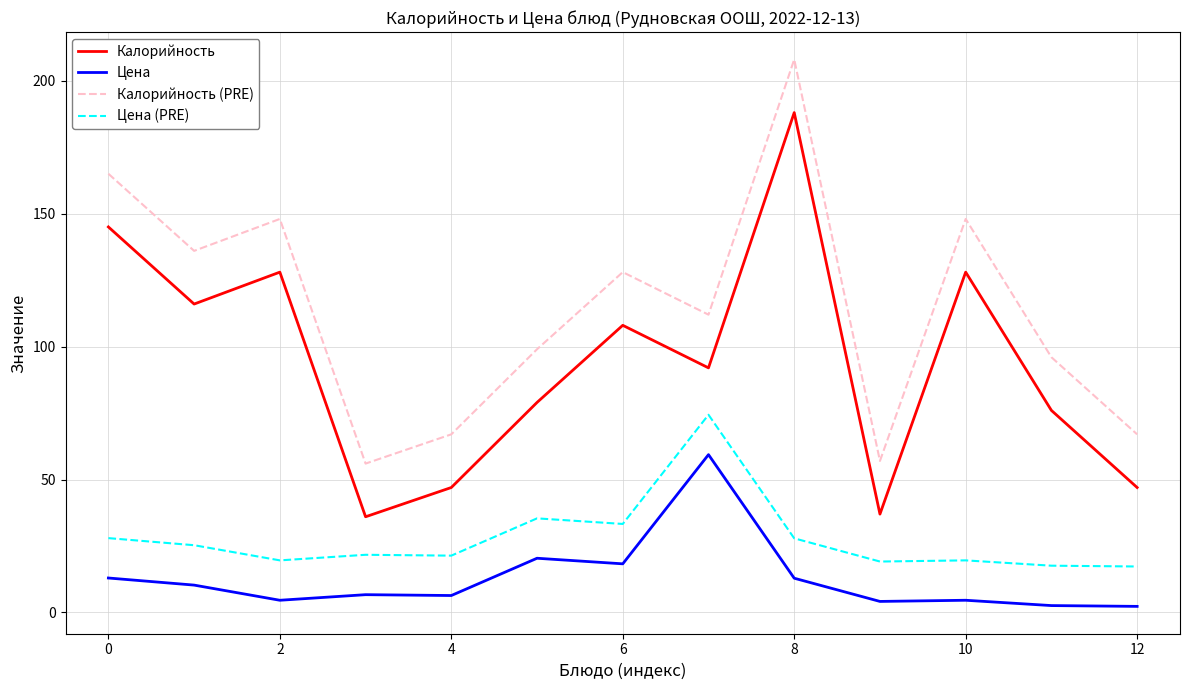

True or false: Калорийность and Калорийность (PRE) cross at least once.

False